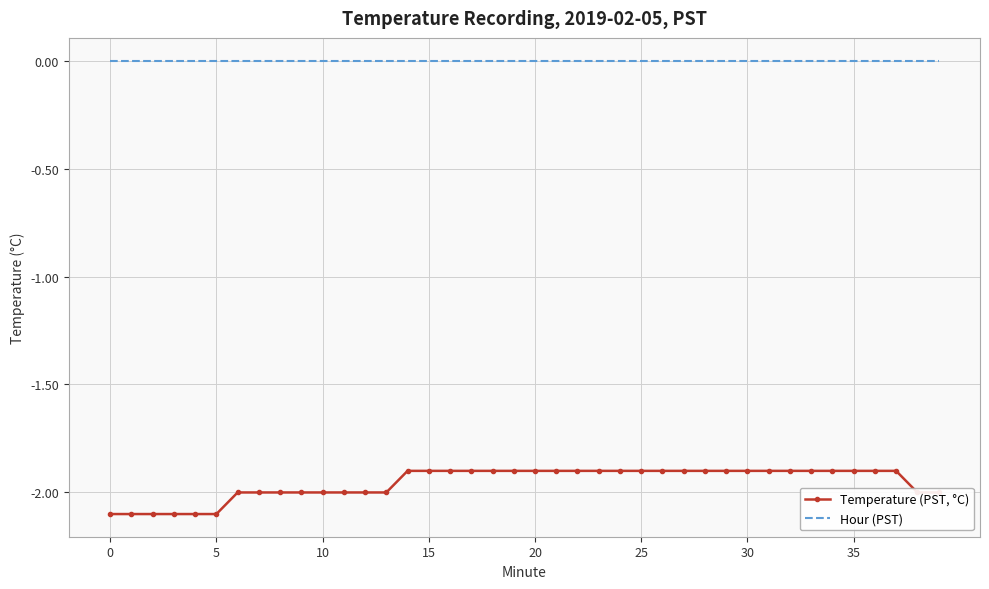

Count the number of data series in this chart.

2